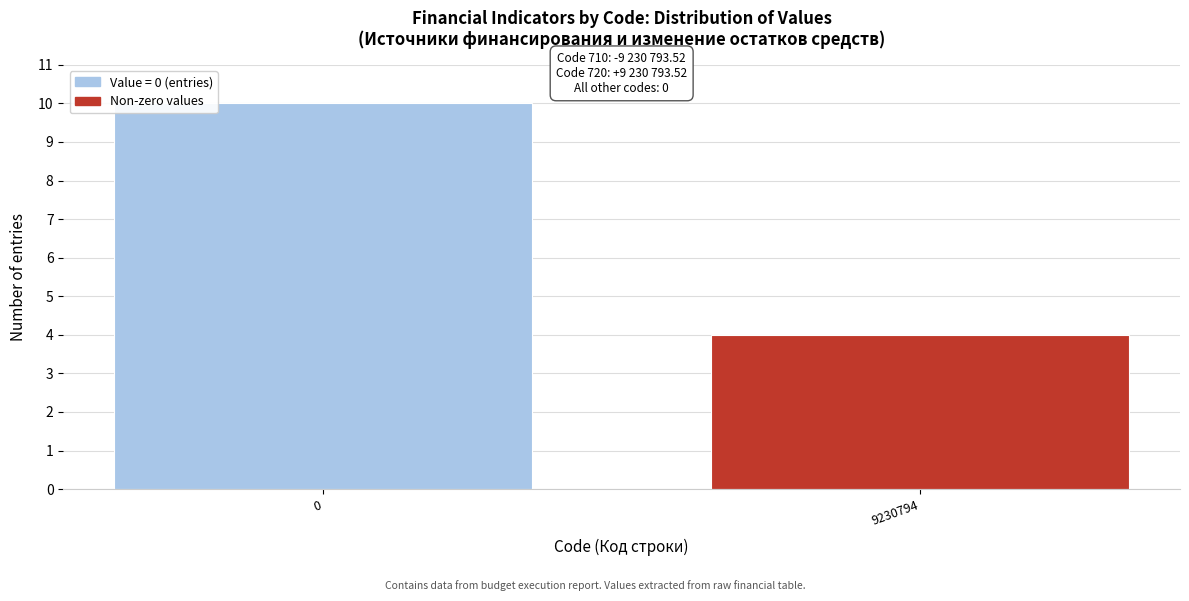

Reading left to right, what are all the values shown in this chart?

10	4